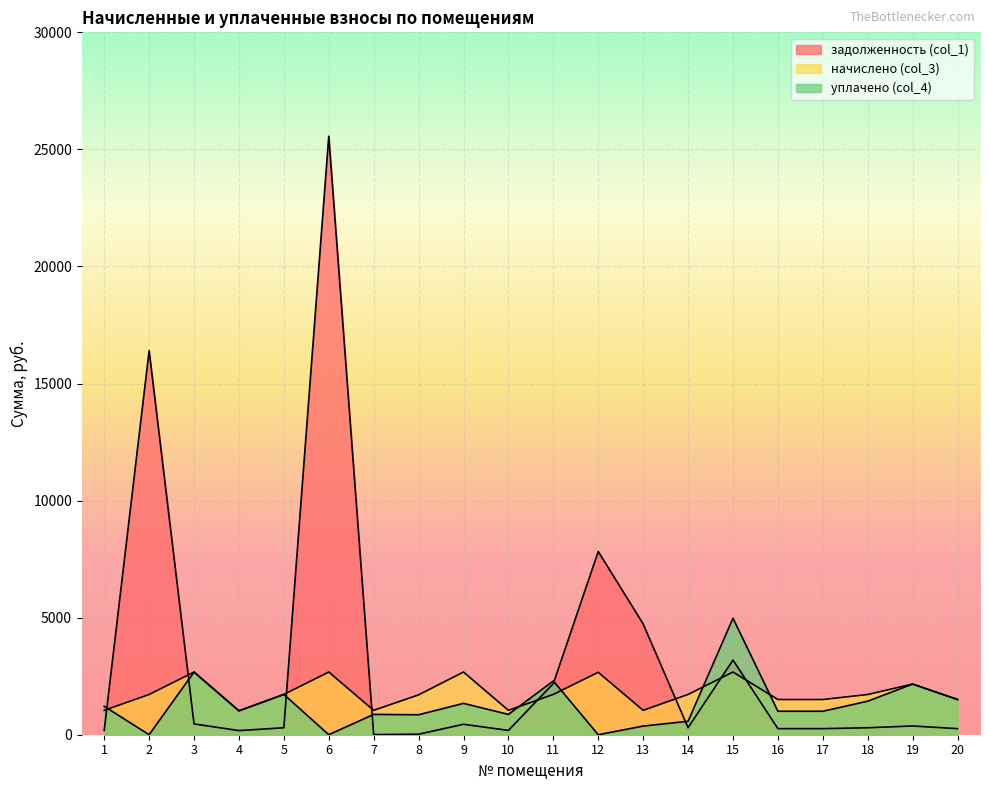

How many intersections are there between задолженность (col_1) and уплачено (col_4)?

6